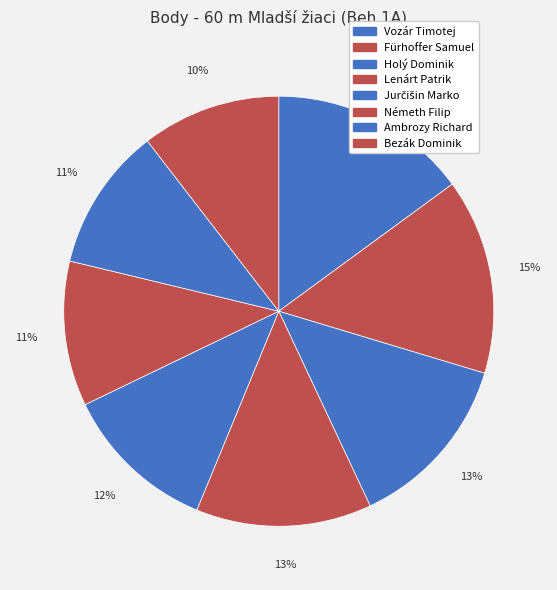

How many segments does this pie chart have?

8